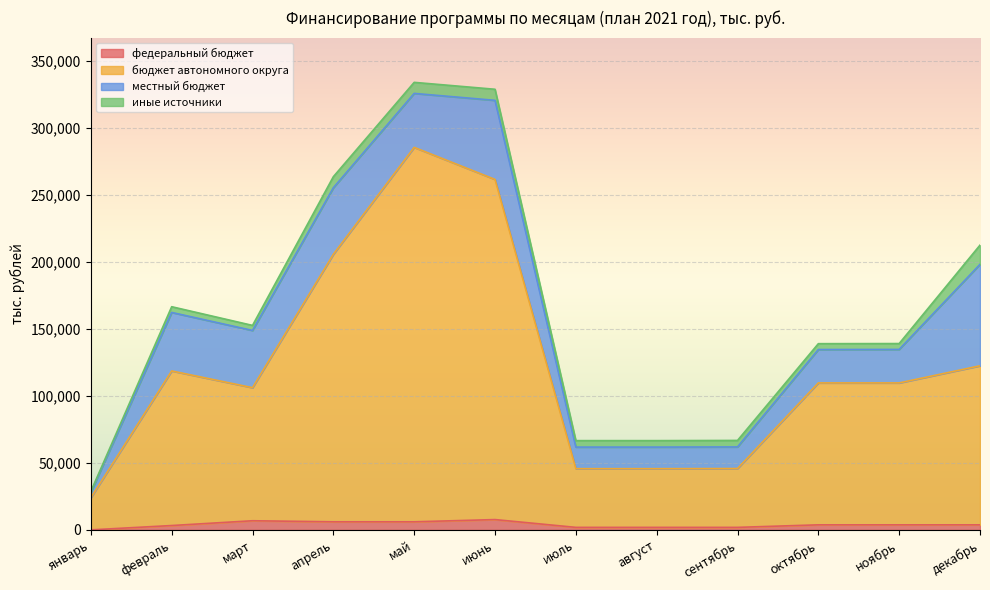

How many lines are shown in the chart?

4